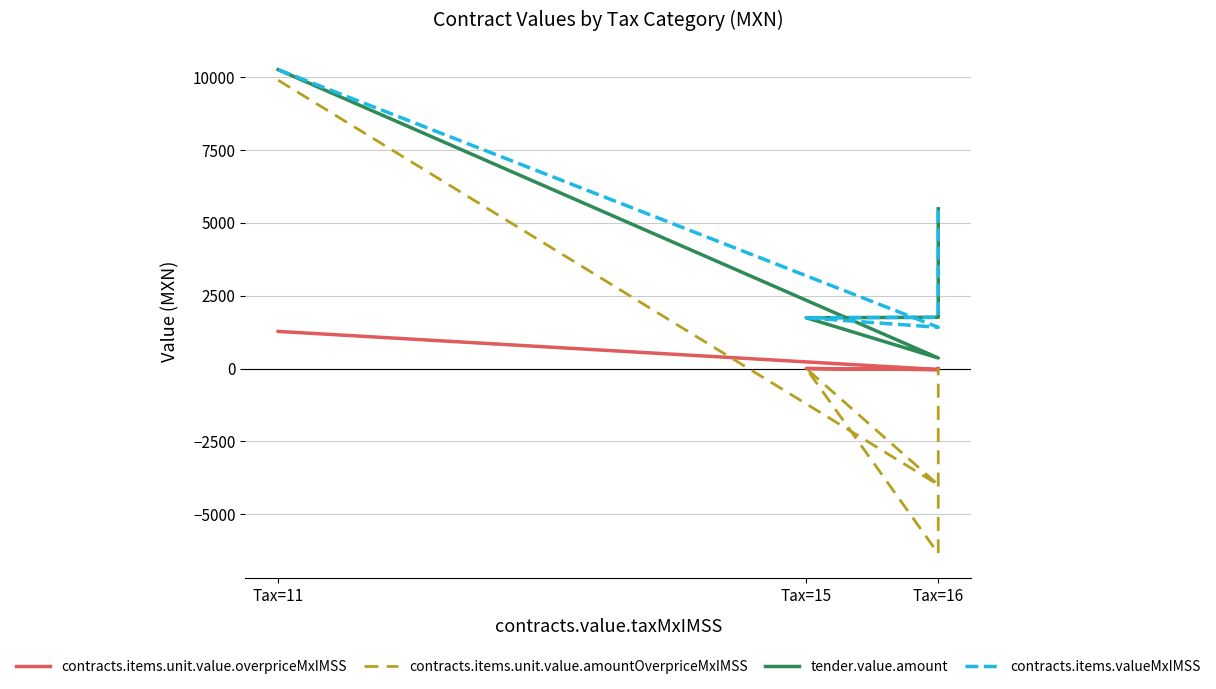

At which label does contracts.items.valueMxIMSS first exceed 1757?

Tax=11